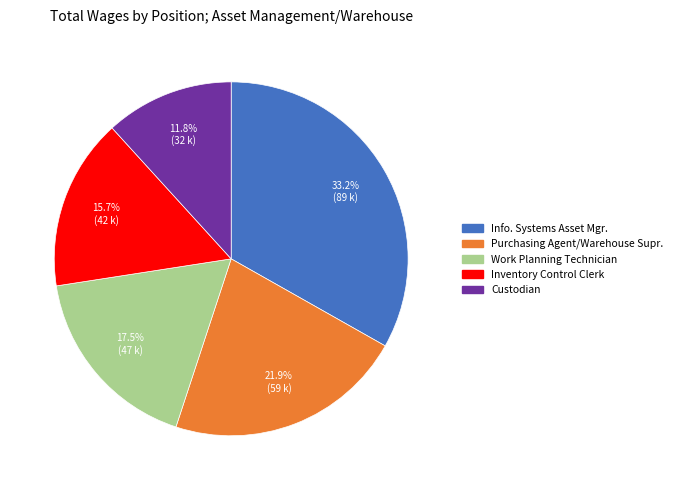

Is there any slice that represents more than half of the pie?

No